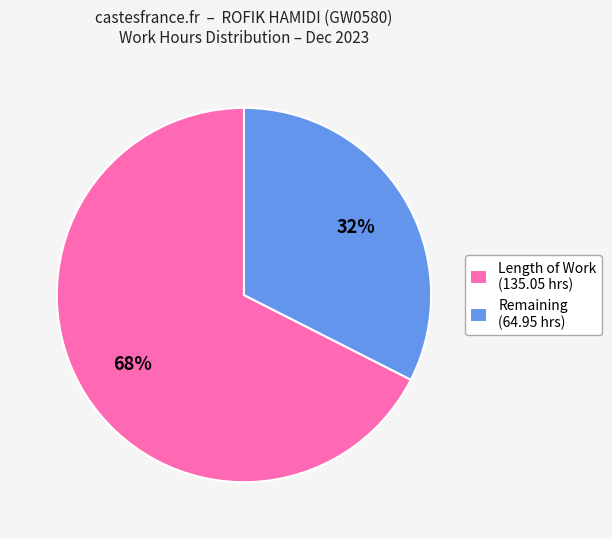

To the nearest percent, what is the combined percentage of Remaining (64.95 hrs) and Length of Work (135.05 hrs)?

100%